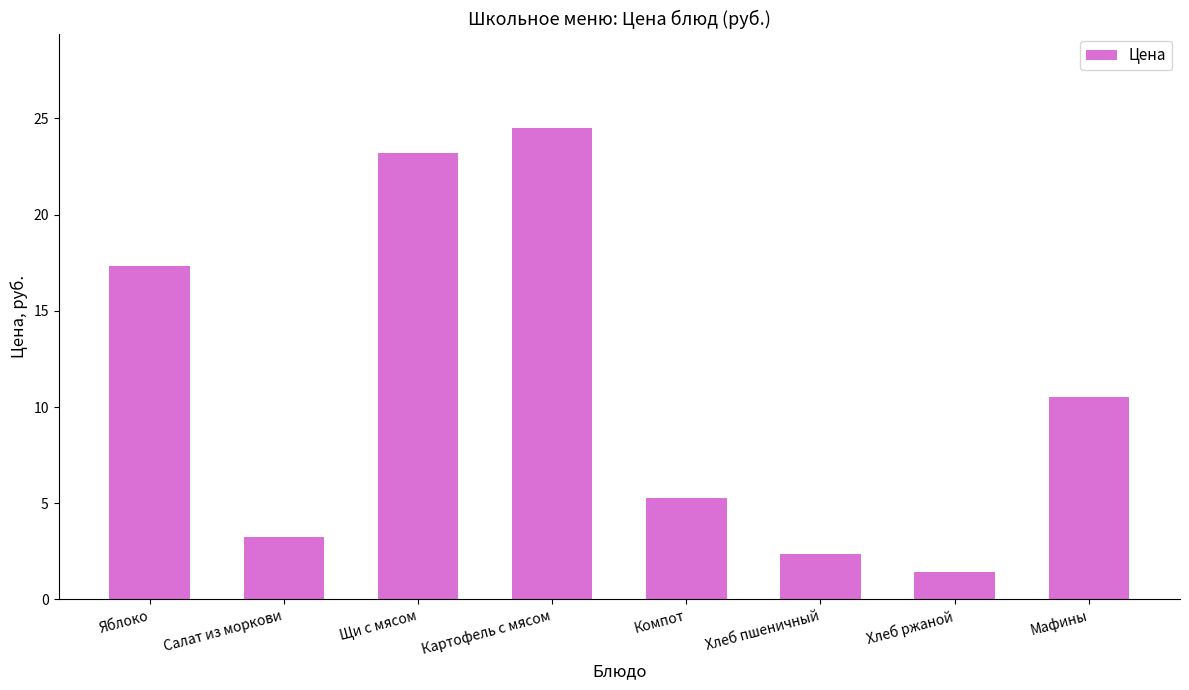

What is the smallest value displayed?

1.4